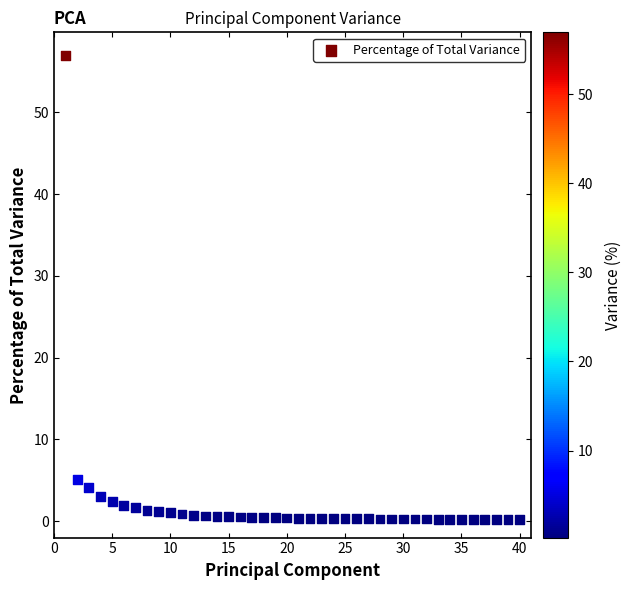

What Y value in the scatter plot is closest to 28?

5.1